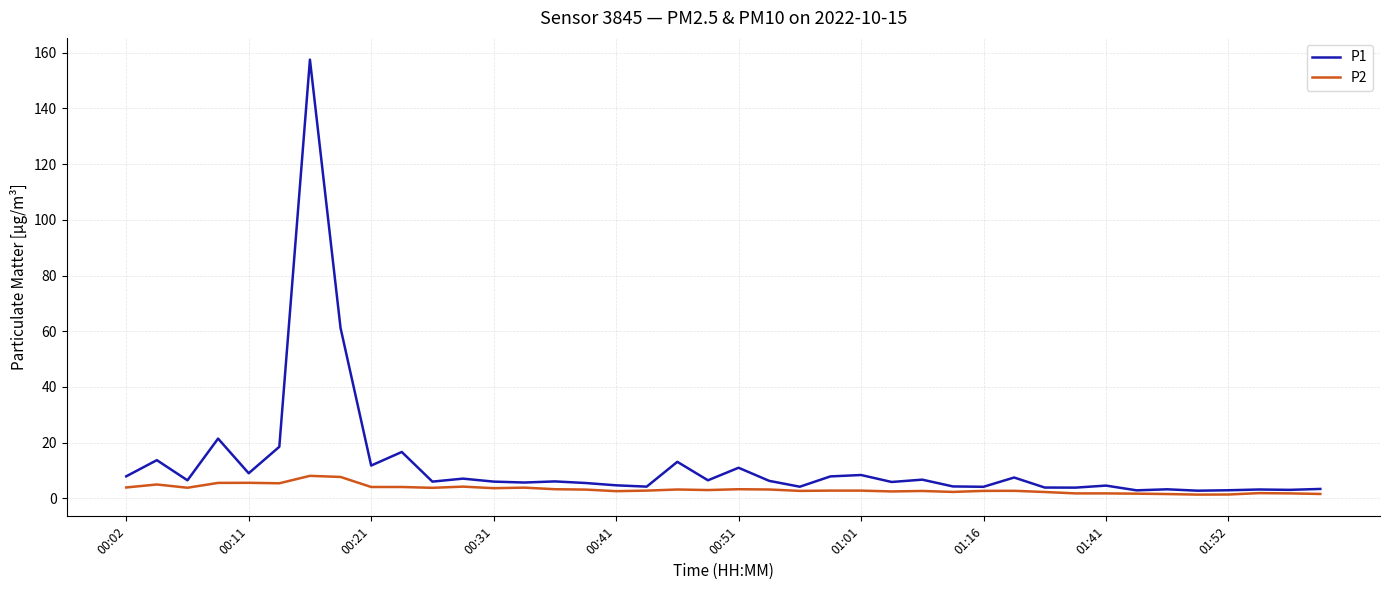

List the series in order of their overall mean, highest first.

P1, P2